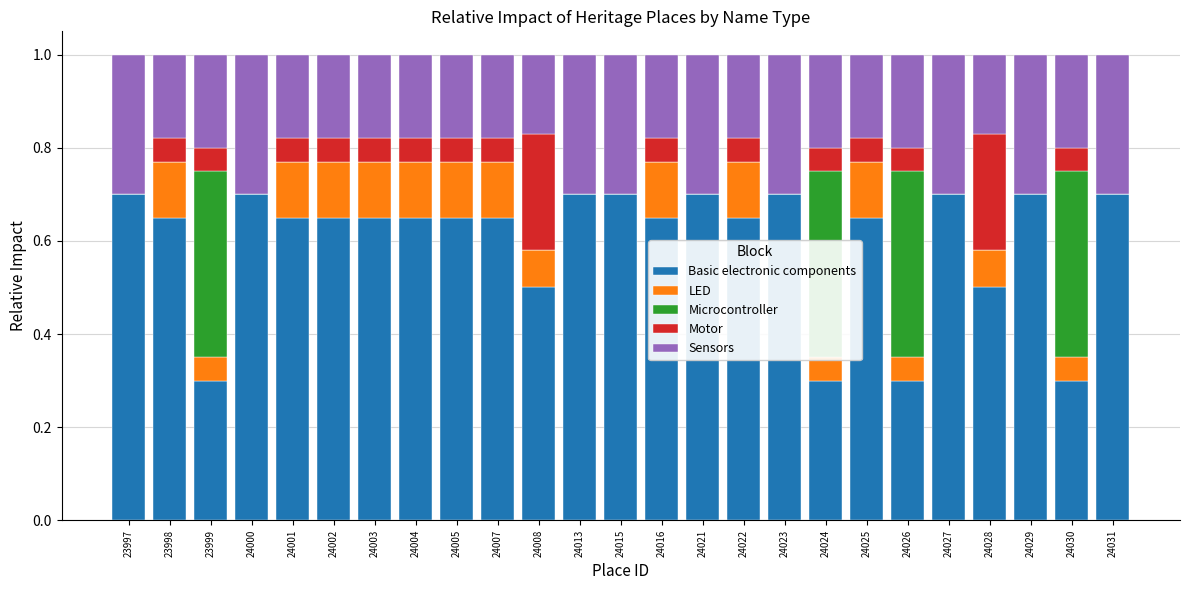

Count the number of categories in the chart.

25